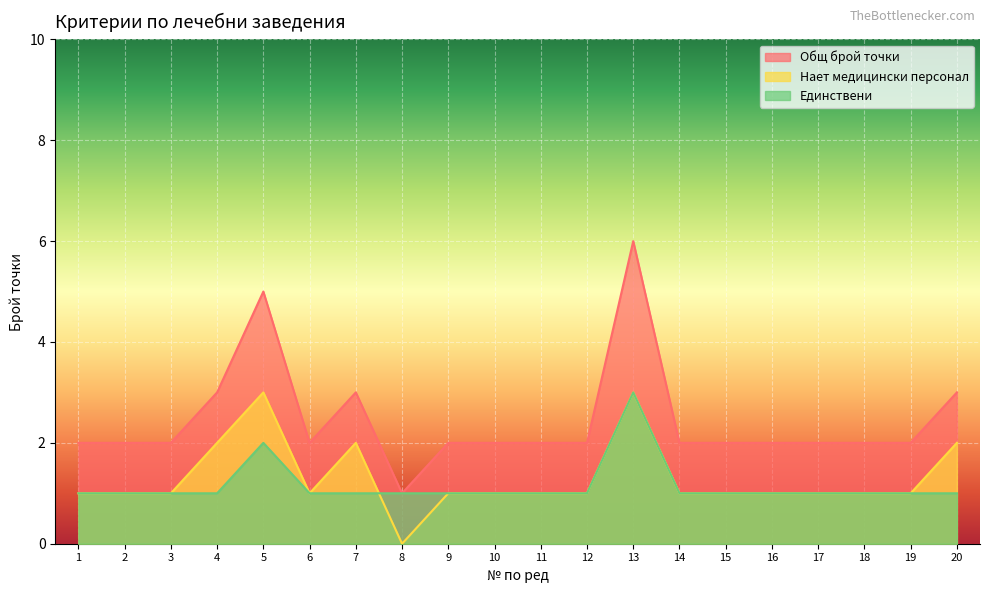

Between 5 and 11, which series saw the biggest shift?

Общ брой точки